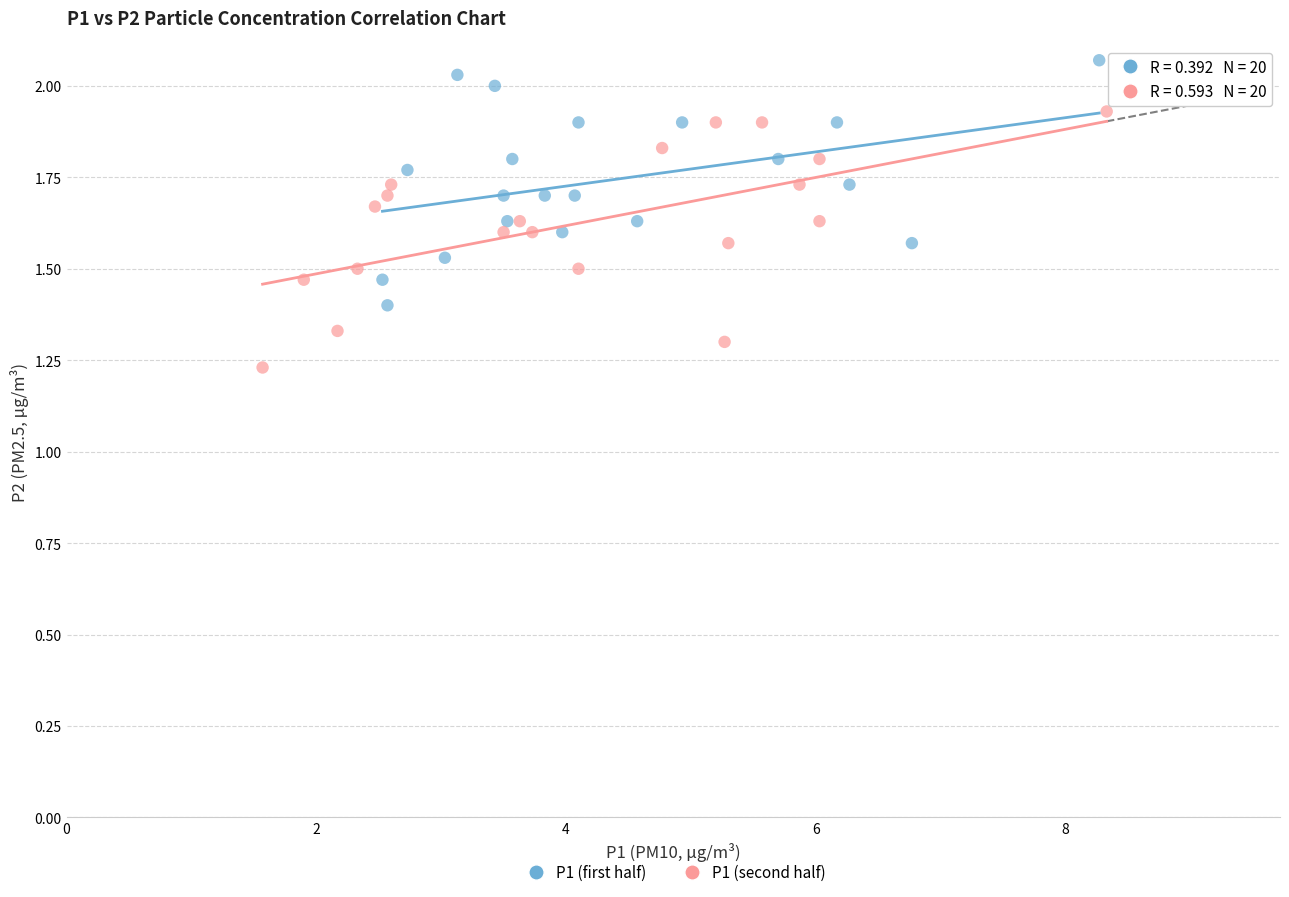

Which series reaches the minimum Y coordinate?

P1 (second half)